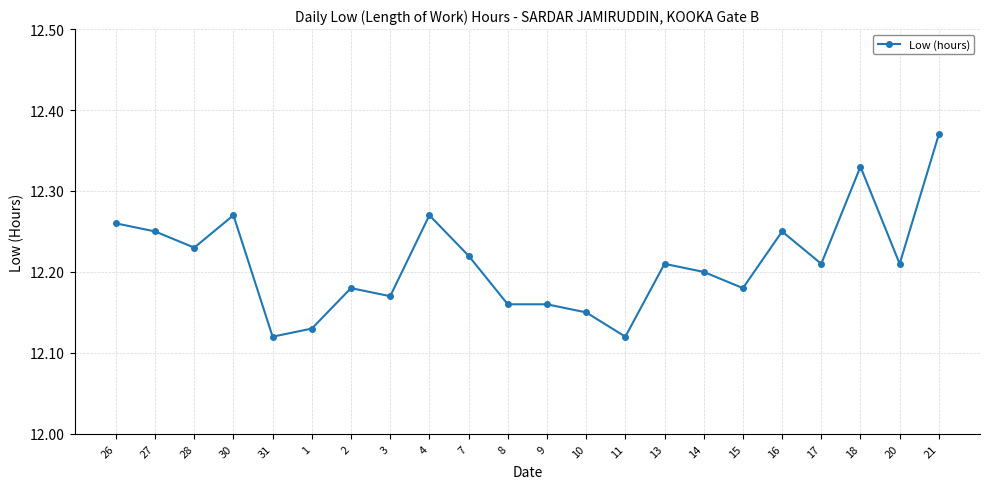

Approximately how many times larger is the value at 20 compared to 4?

1.0